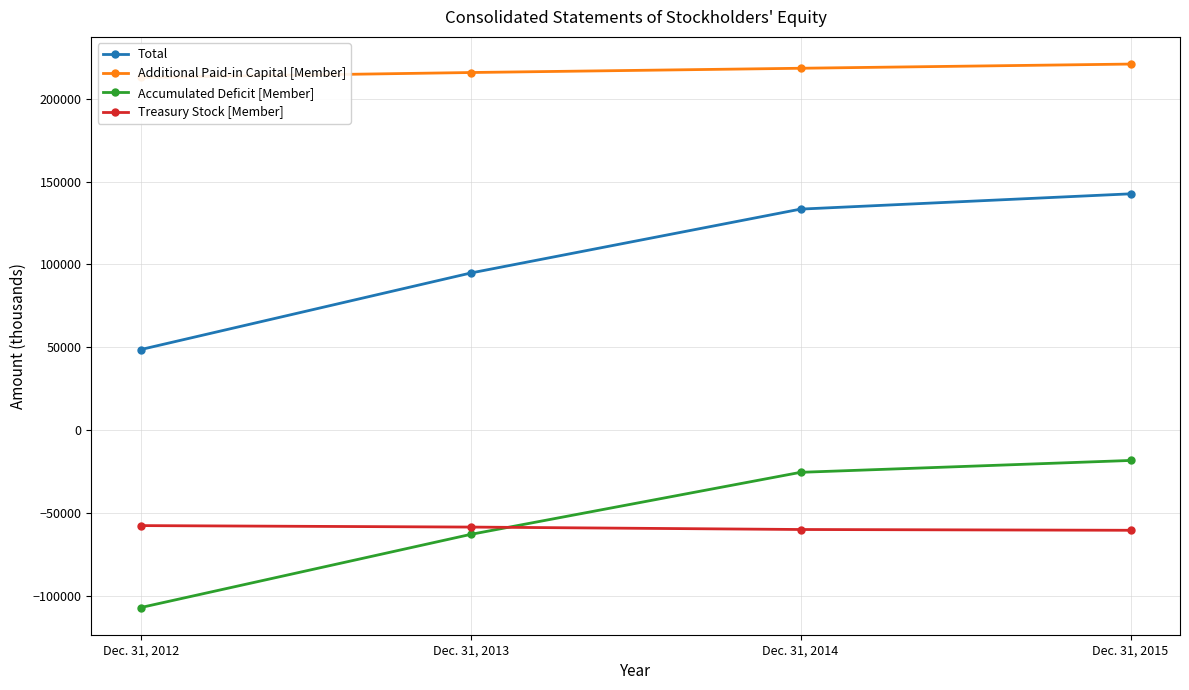

True or false: Accumulated Deficit [Member] has more than 2 interior local peaks.

False